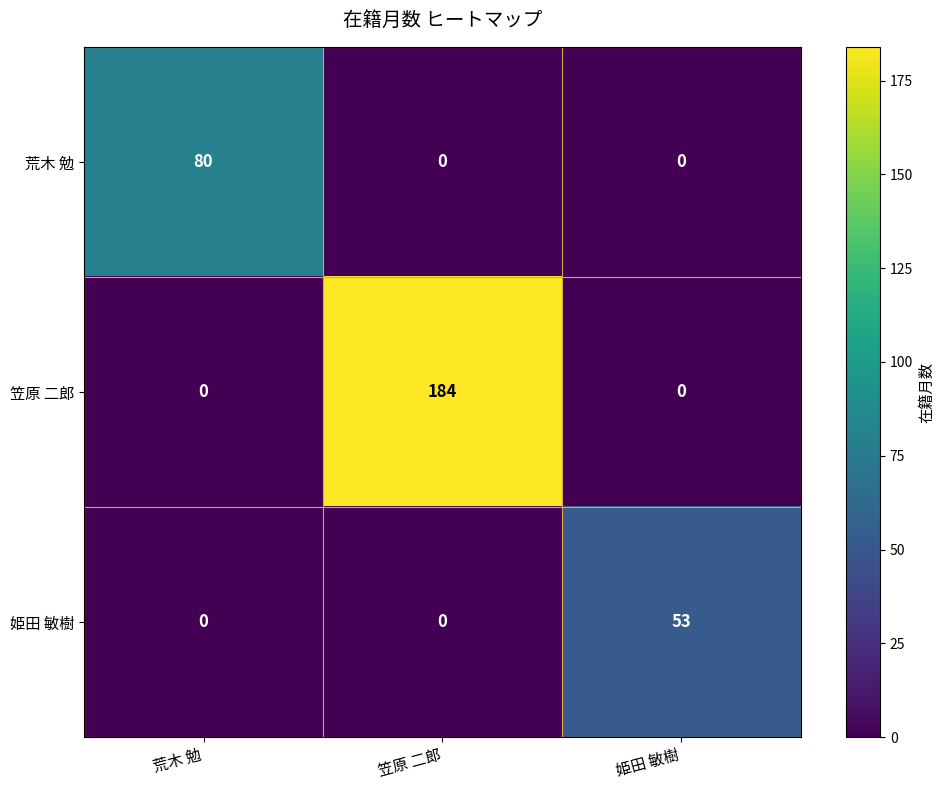

What is the total value across all series at 姫田 敏樹?

53